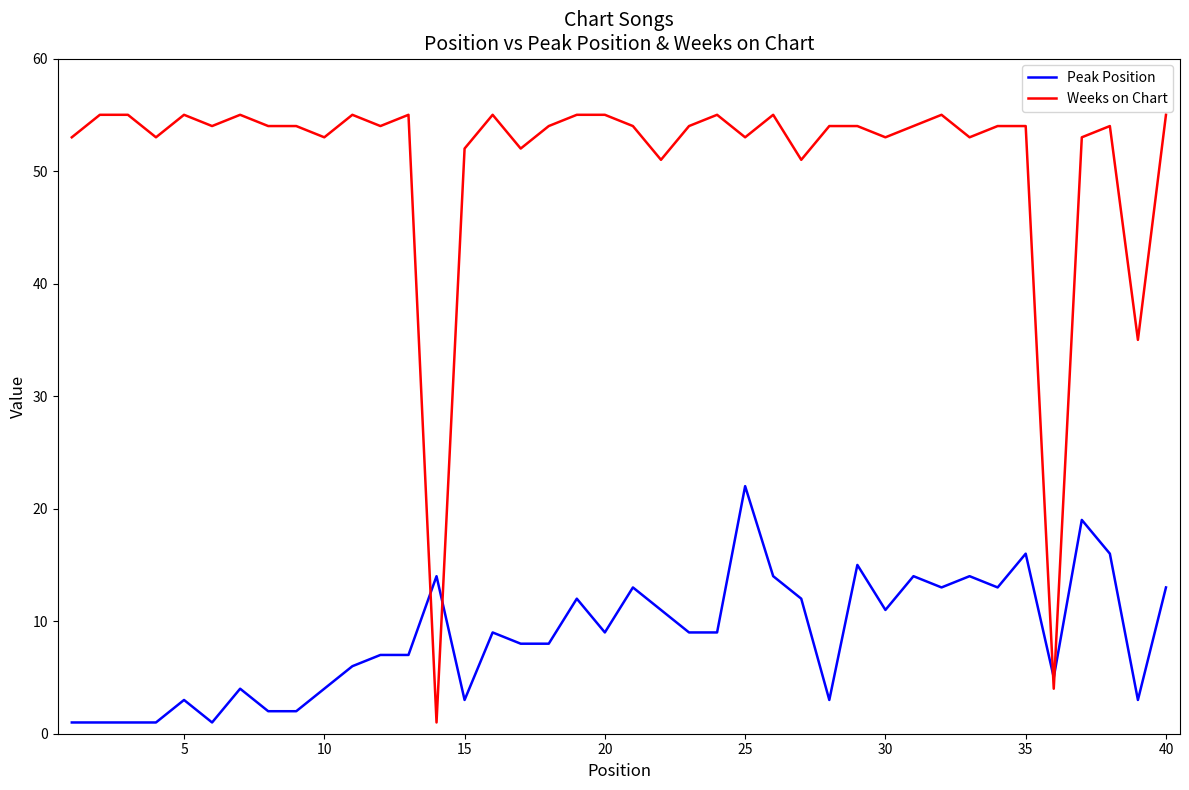

Which series has the largest total across all categories?

Weeks on Chart